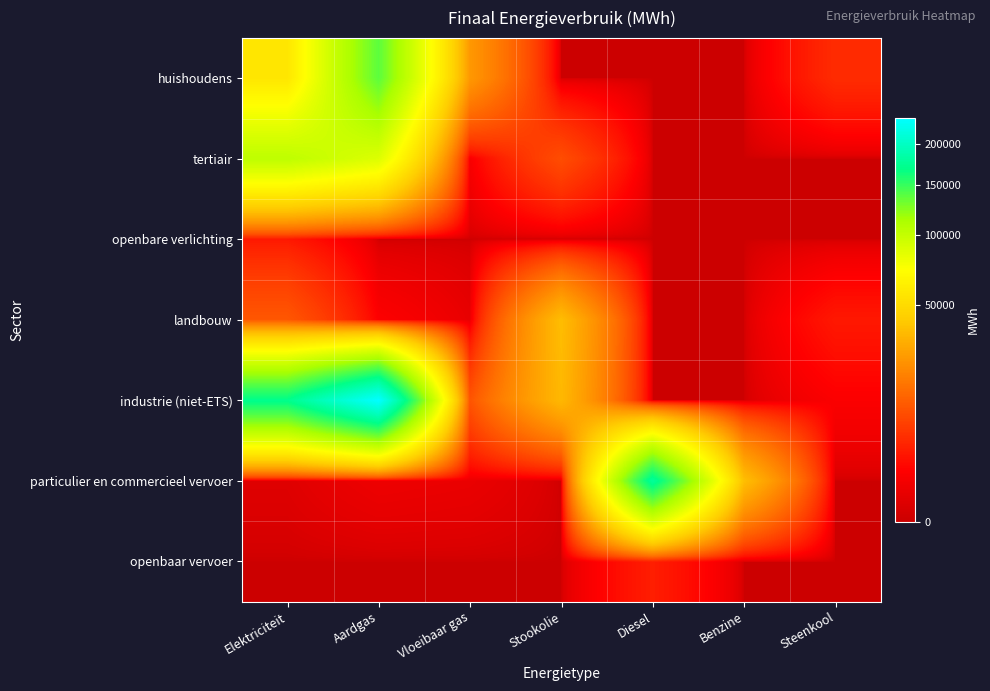

Rank the series by their maximum value, from lowest to highest.

openbare verlichting, openbaar vervoer, landbouw, tertiair, huishoudens, particulier en commercieel vervoer, industrie (niet-ETS)